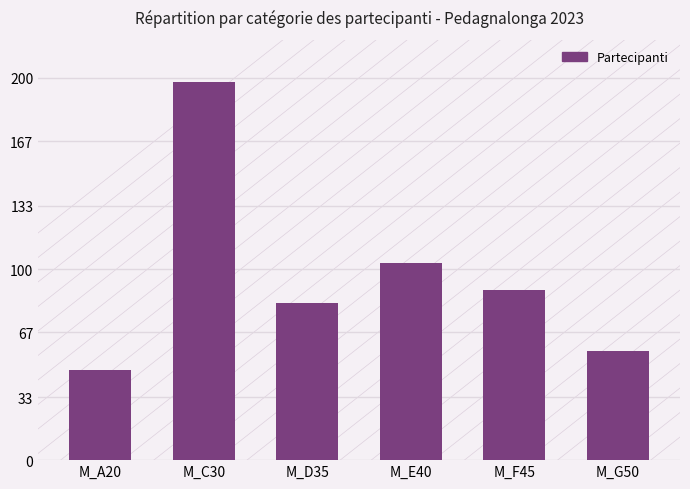

List the labels in order of value, smallest first.

M_A20, M_G50, M_D35, M_F45, M_E40, M_C30